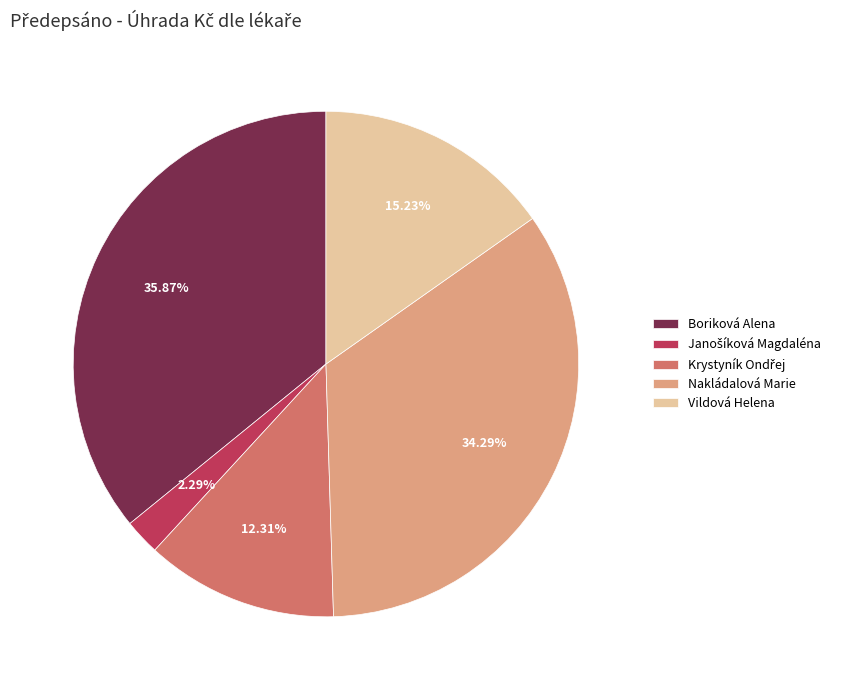

Is there any slice that represents more than half of the pie?

No